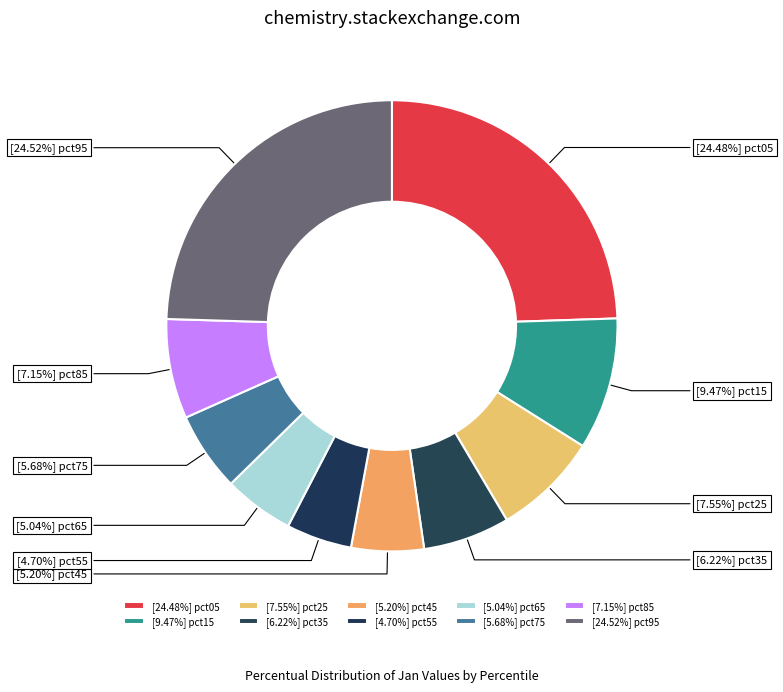

How many slices are in this pie chart?

10